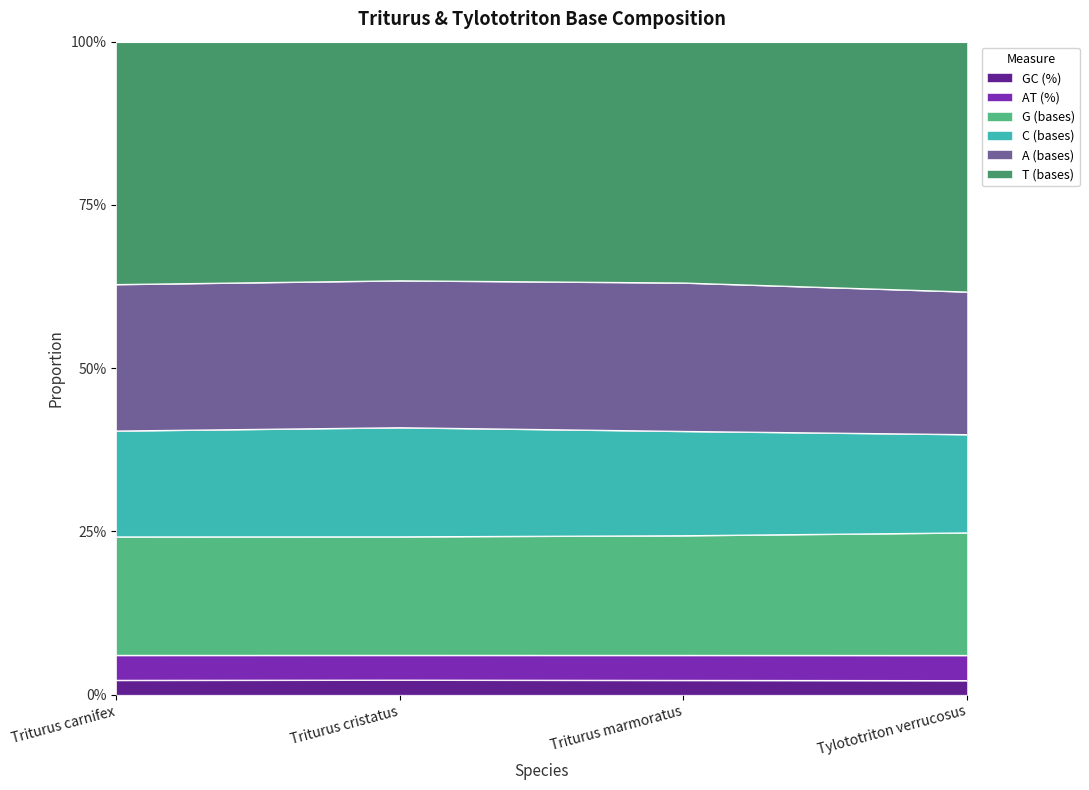

Which series has the largest range (max minus min)?

T (bases)